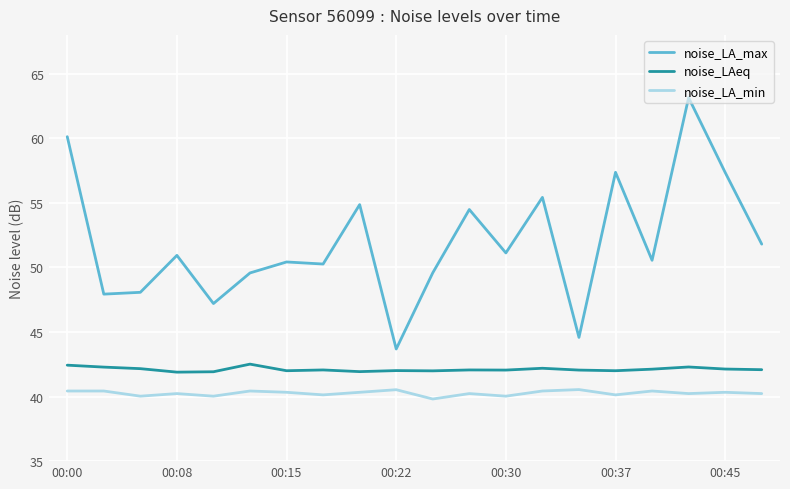

Which series has the largest range (max minus min)?

noise_LA_max